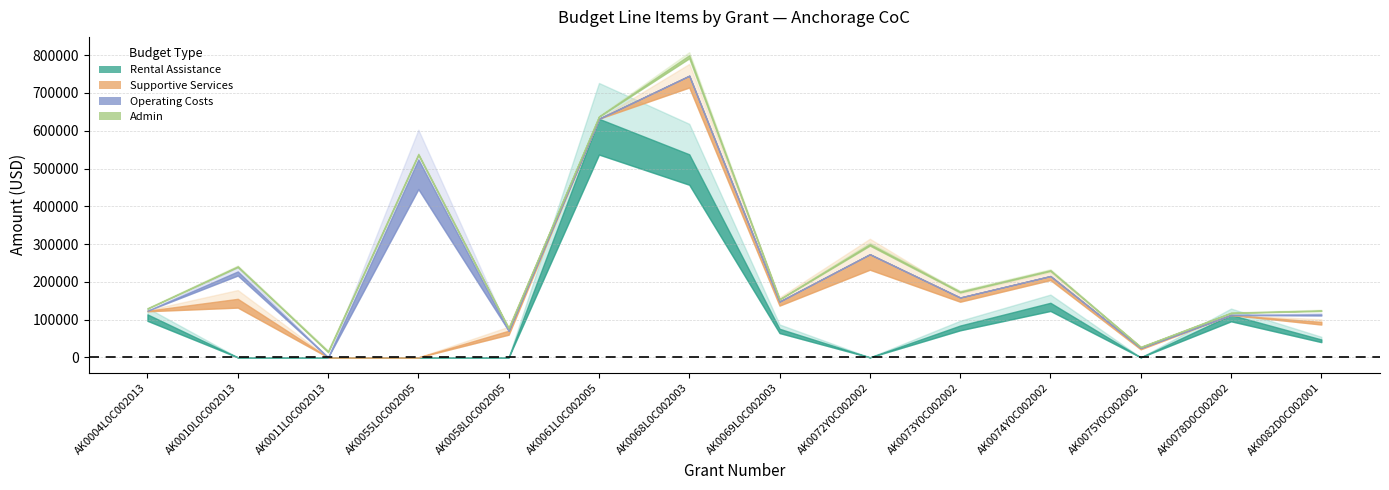

What is the sum of all Operating Costs values?

616684